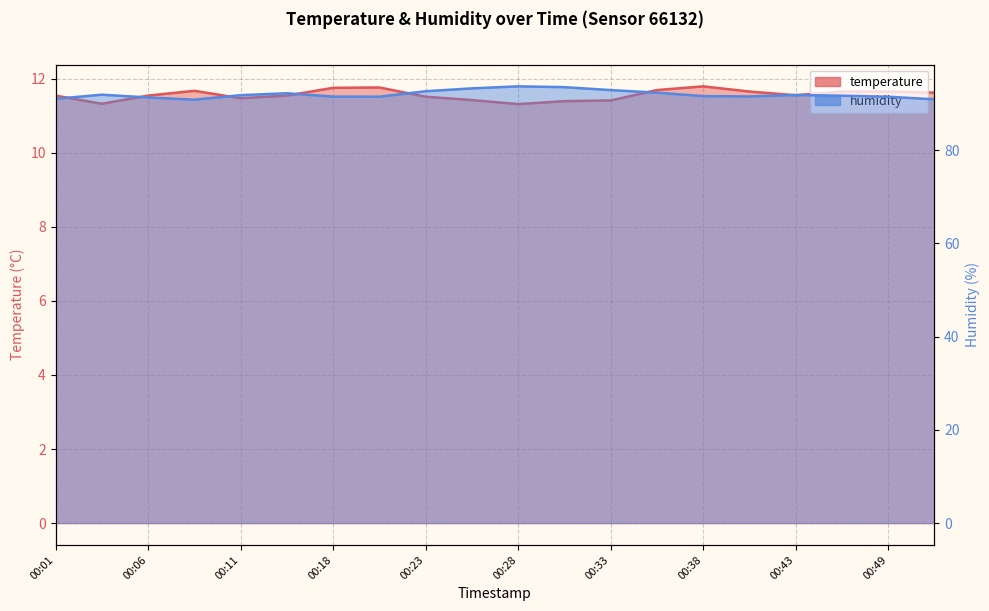

What is the difference between the highest and lowest values at 00:49?

79.8